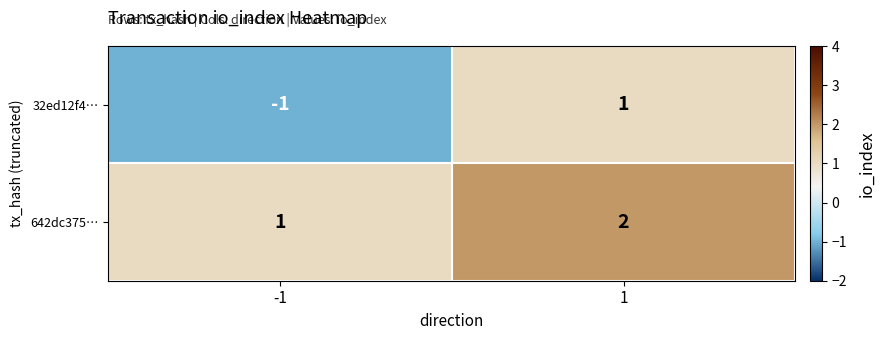

Reading left to right, list all the values displayed in this chart.

32ed12f4…: -1=-1	1=1
642dc375…: -1=1	1=2